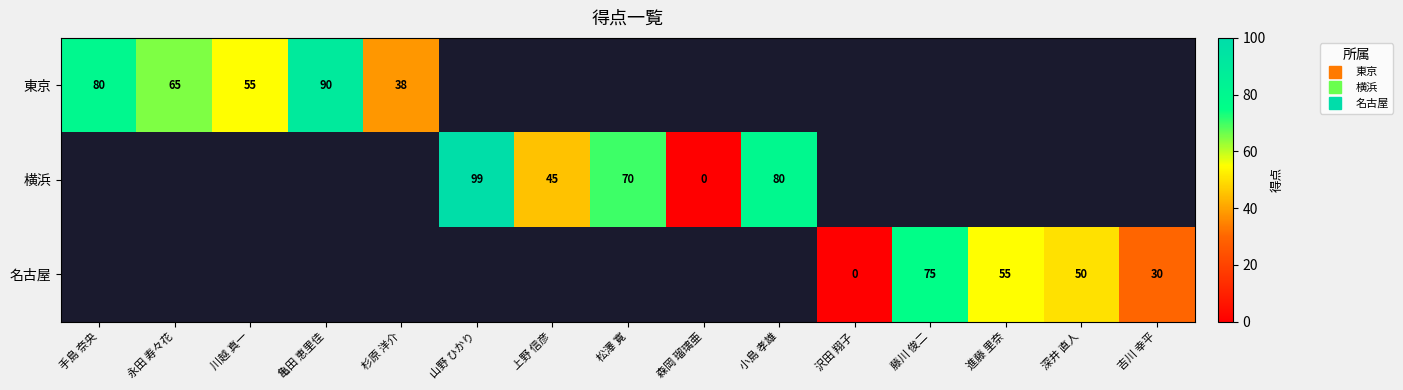

At how many categories does at least one series exceed 94?

1